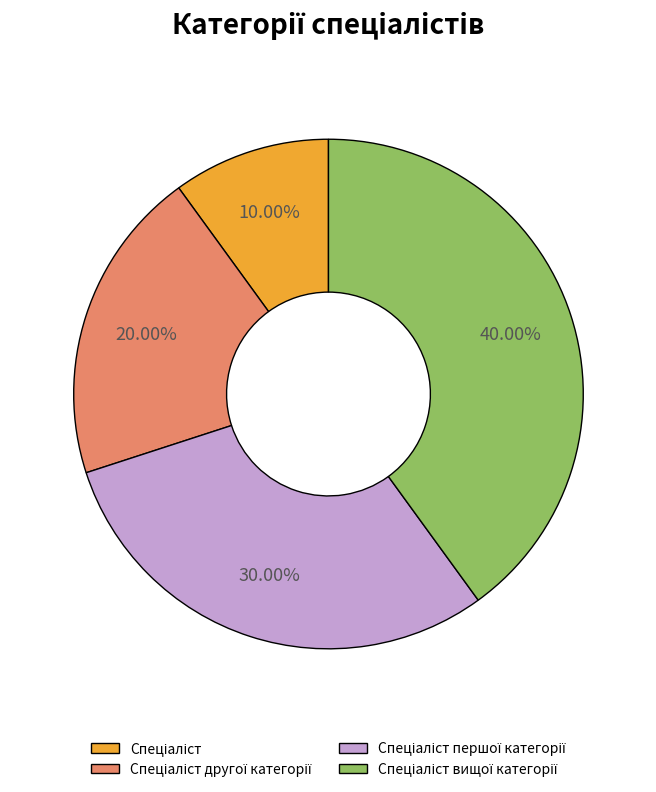

Is there a majority slice in this chart?

No